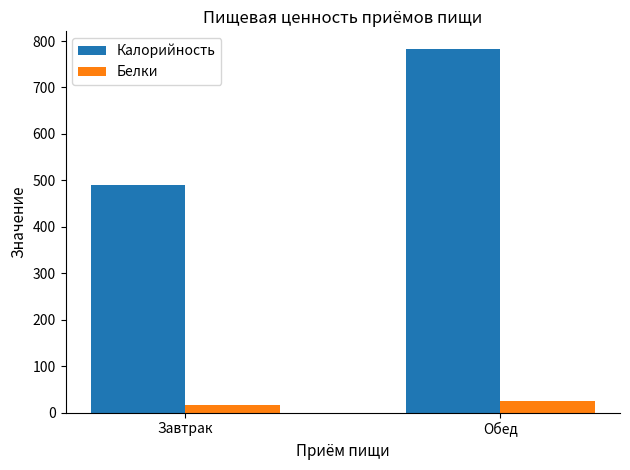

How many data points does each series have?

2